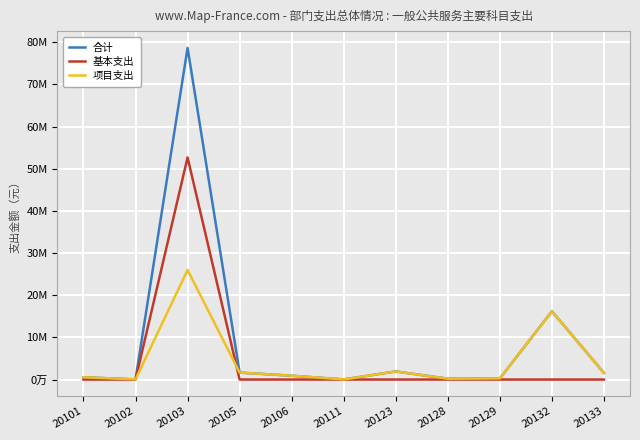

At 20129, list the series in order from smallest to largest.

基本支出, 合计, 项目支出